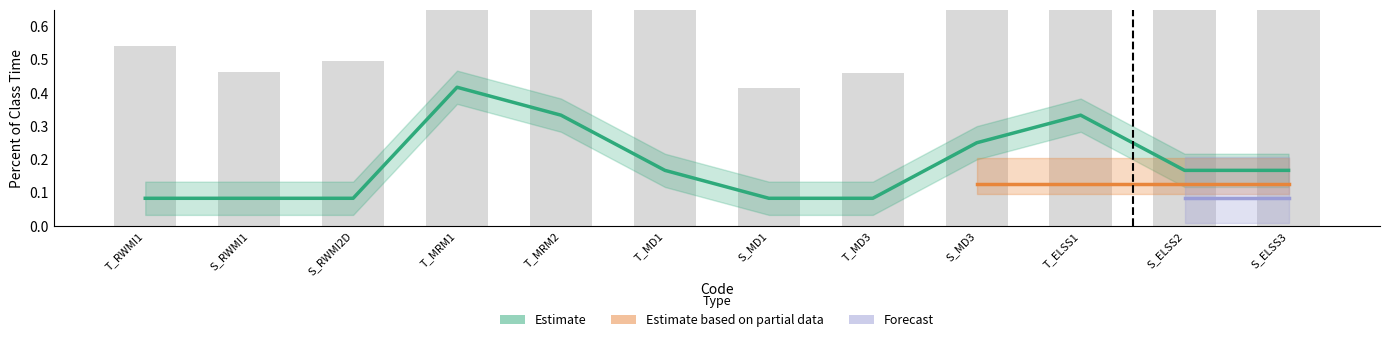

Are the bars grouped side by side (vs. stacked)?

Yes